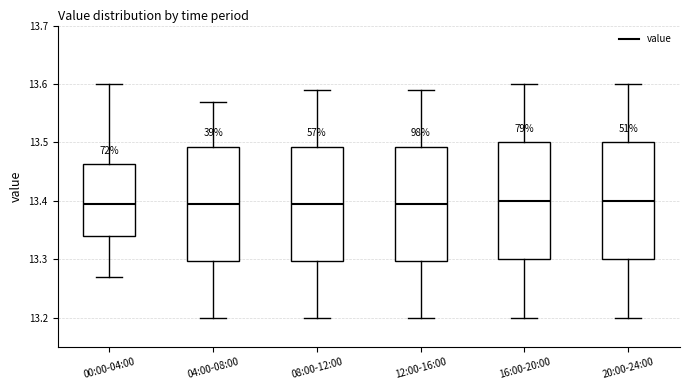

Where does the lower whisker of the box for 16:00-20:00 end on the y-axis? The values are not printed on the chart, so give them approximately, as read against the axis.

13.20